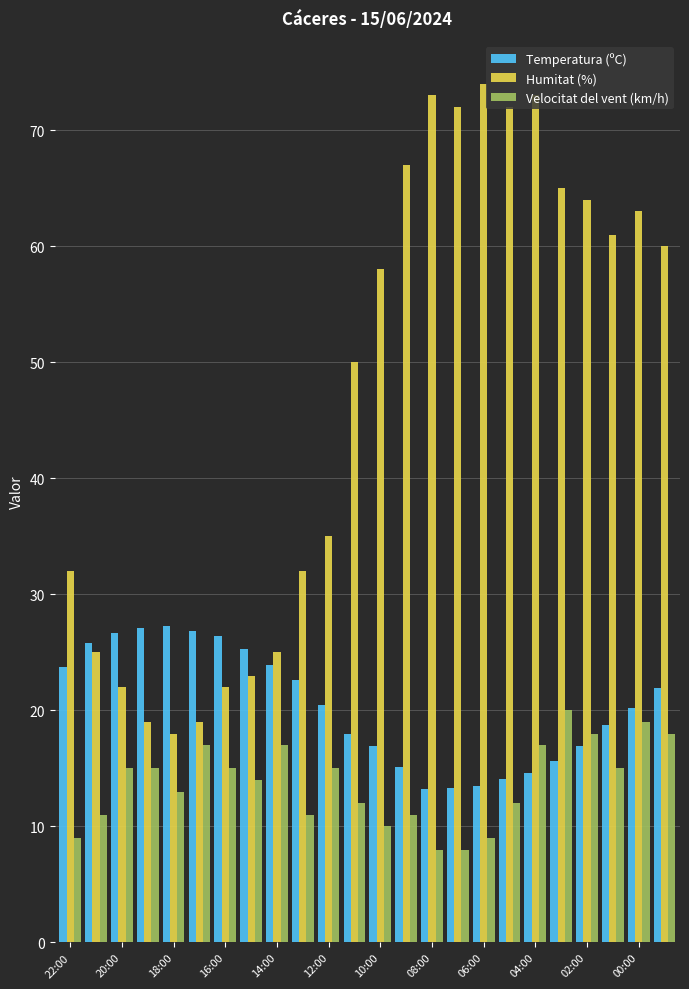

What is the greatest value displayed?

74.0